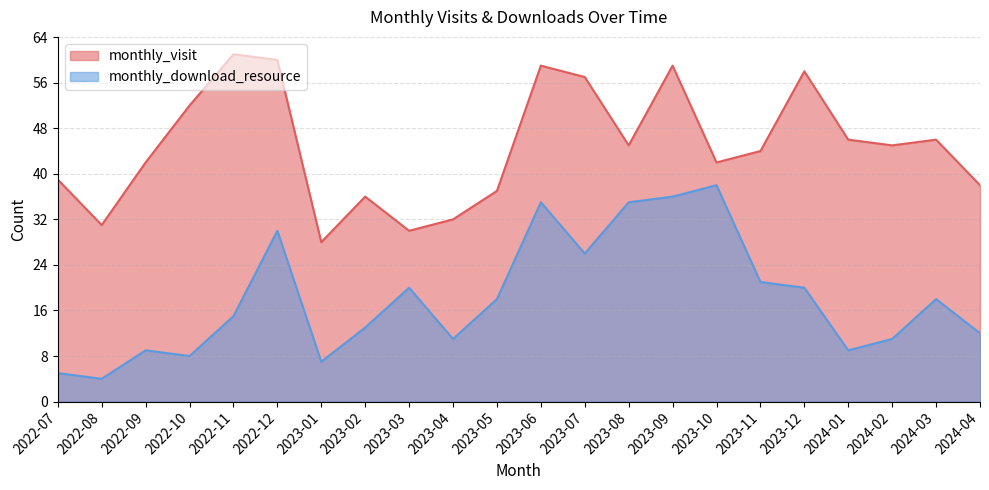

At which label does monthly_download_resource first exceed 18?

2022-12